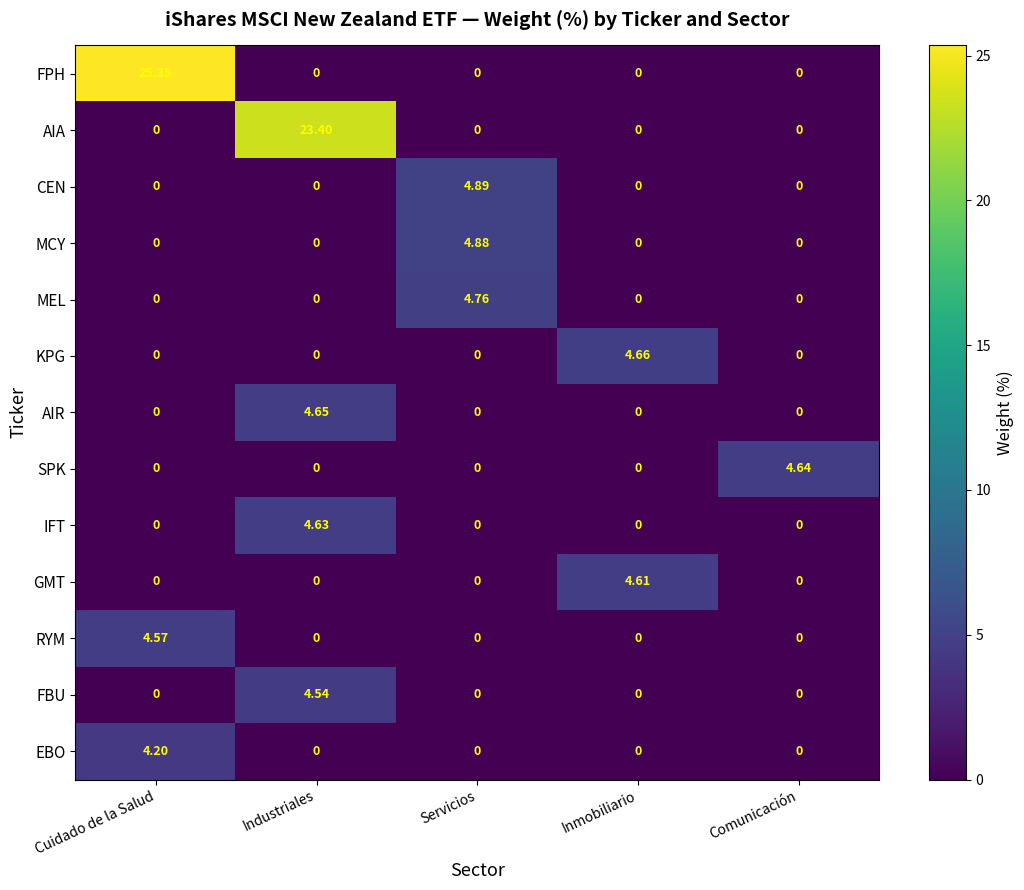

How many data points in MEL are above 0?

1